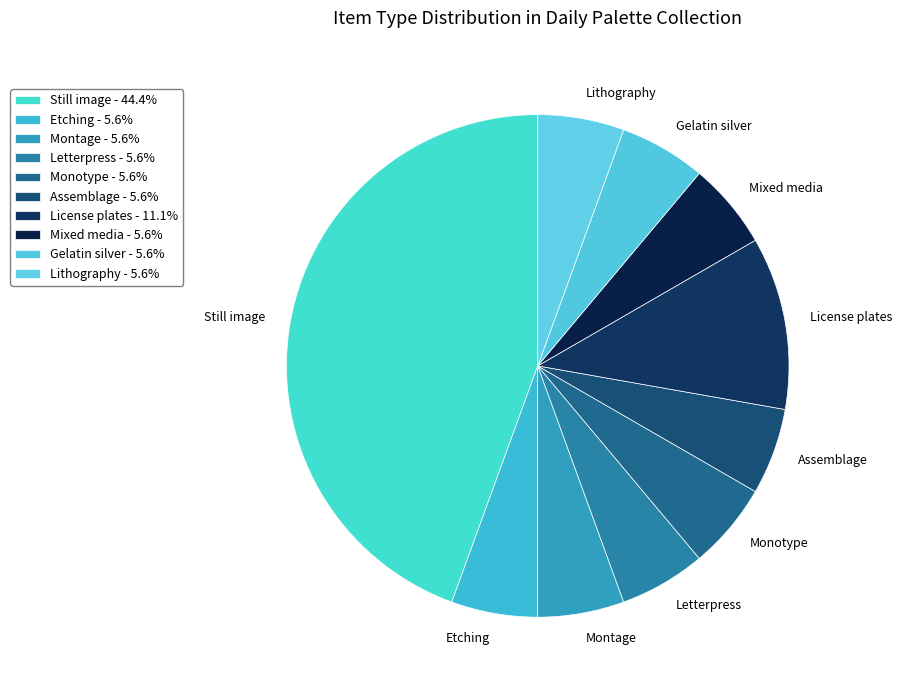

Does any single category account for the majority?

No